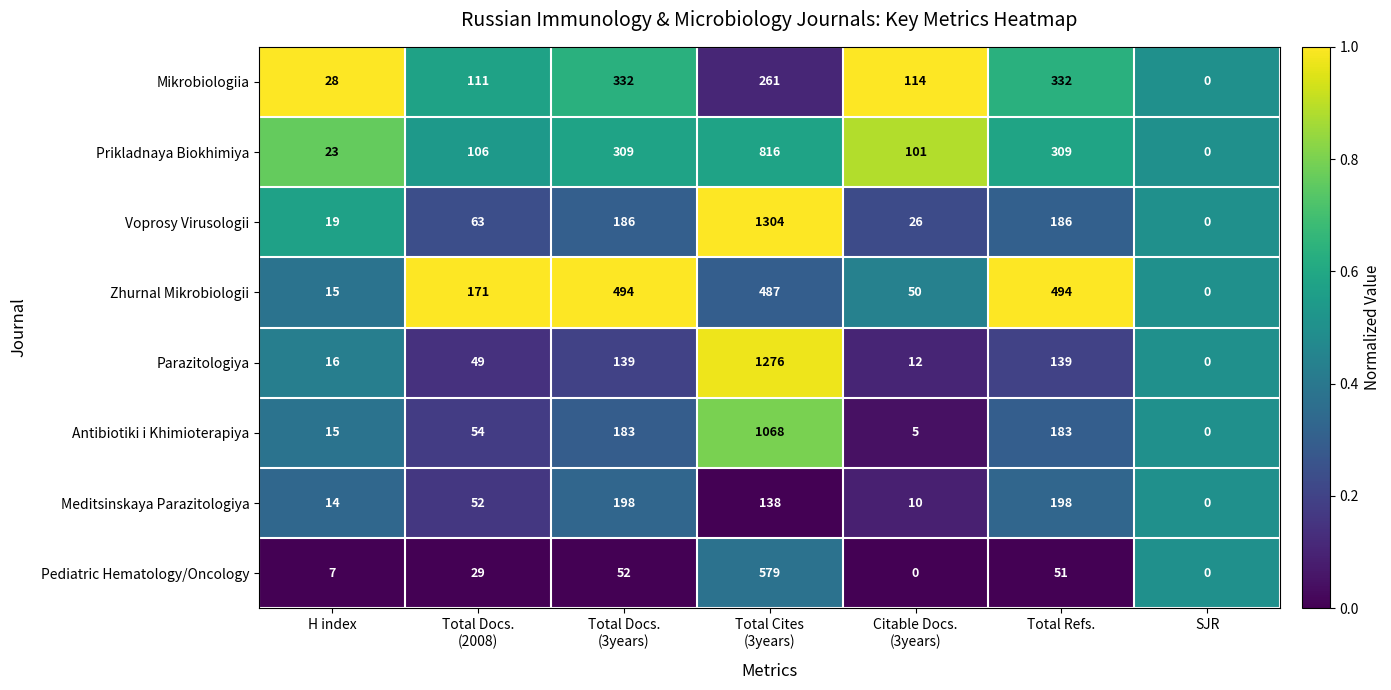

True or false: Mikrobiologiia has a value of 332 at Total Refs..

True